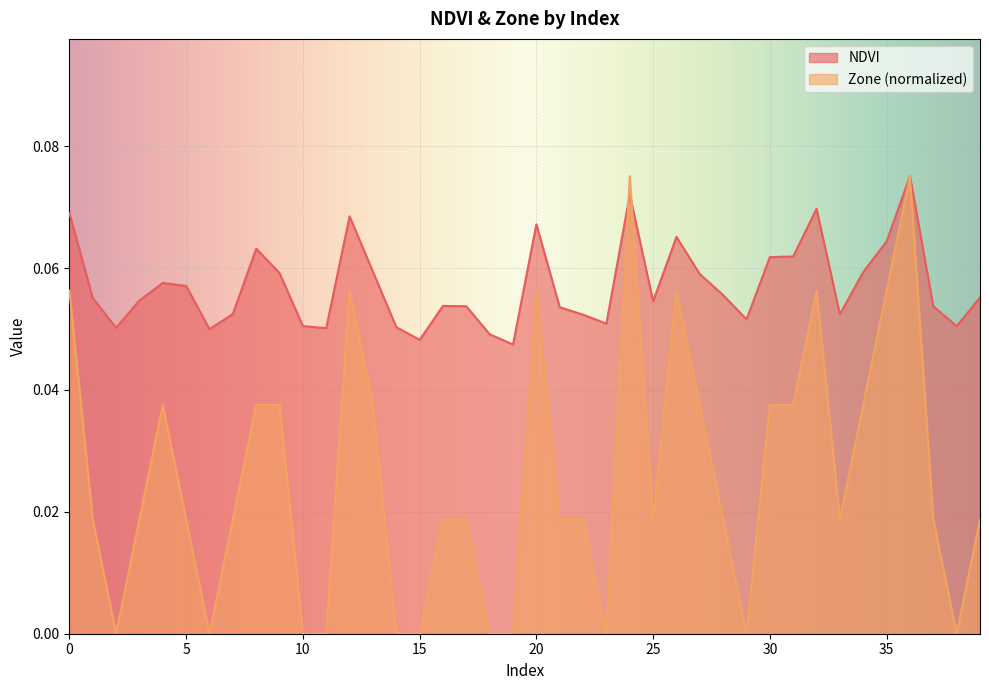

List the labels in order of Zone value, largest first.

24, 36, 0, 12, 20, 26, 32, 35, 4, 8, 9, 13, 27, 30, 31, 34, 1, 3, 5, 7, 16, 17, 21, 22, 25, 28, 33, 37, 39, 2, 6, 10, 11, 14, 15, 18, 19, 23, 29, 38